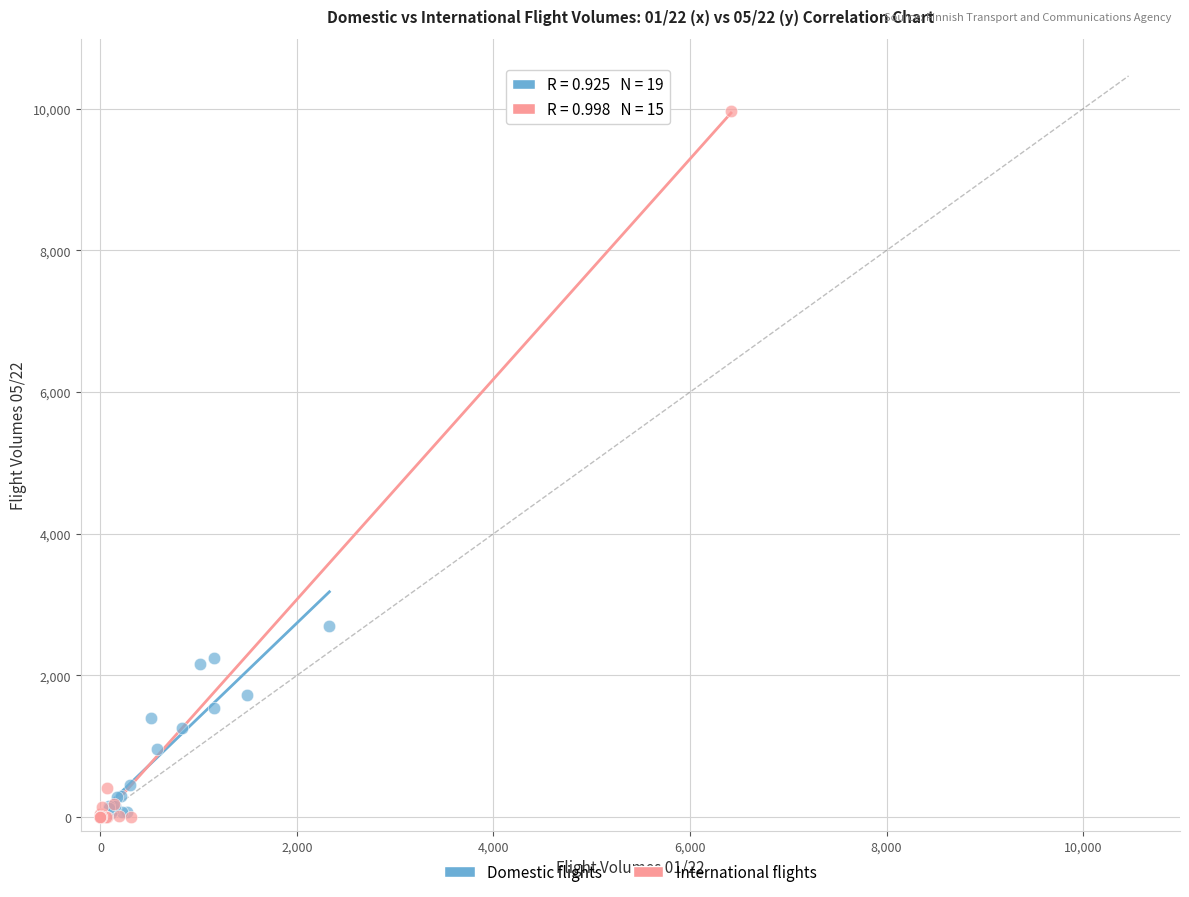

Which series reaches the maximum Y coordinate?

International flights